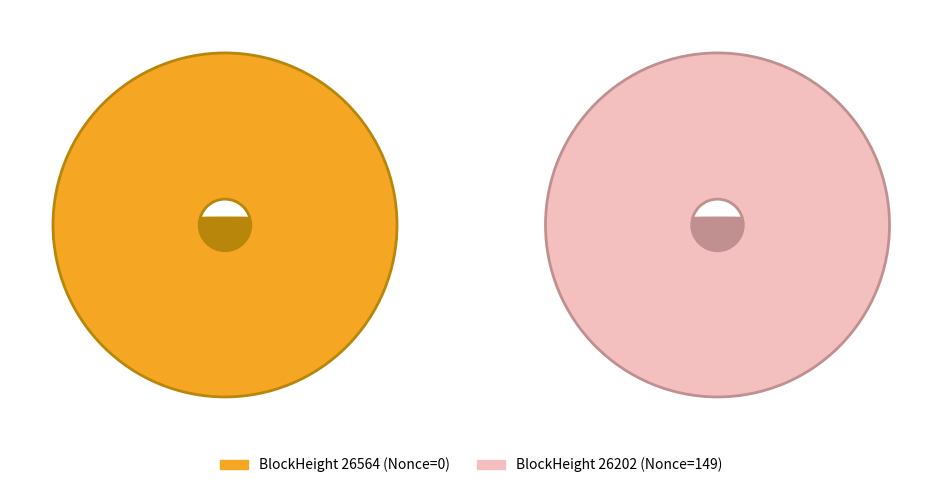

What is the change in value from 26564 to 26202?

+149